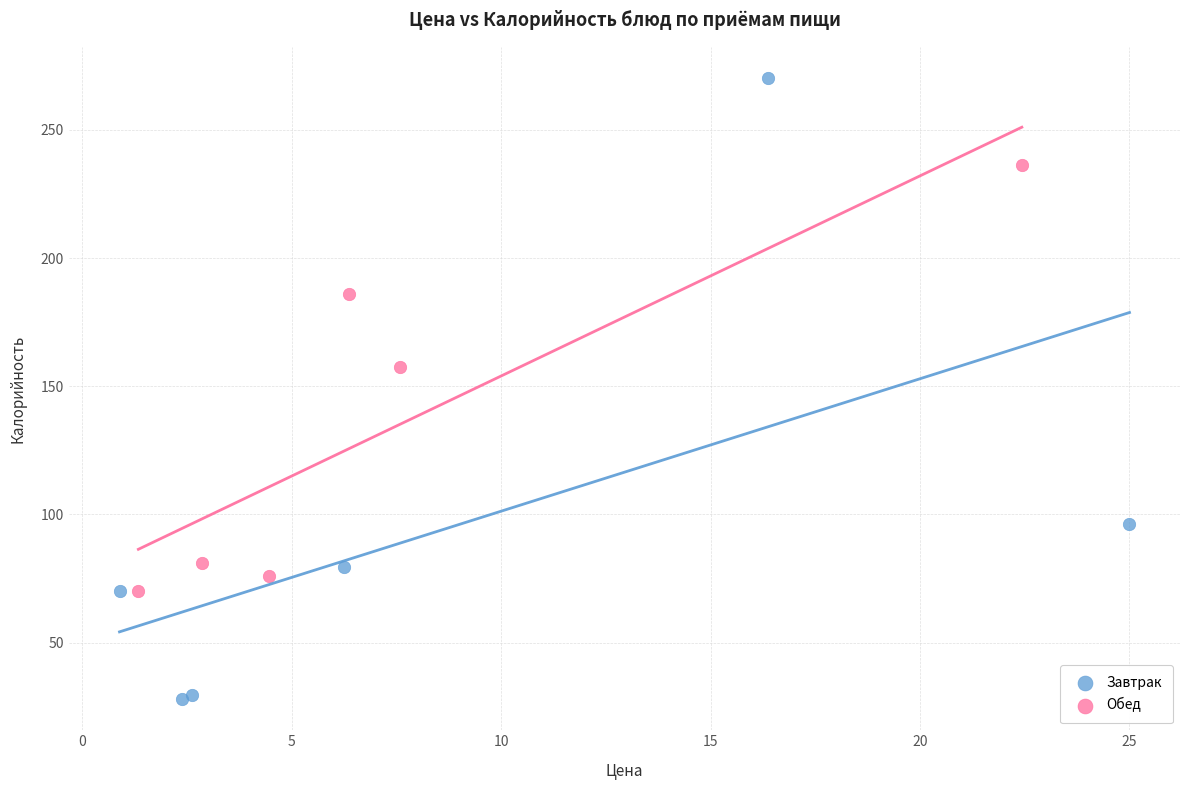

Which series contains the highest Y value?

Завтрак